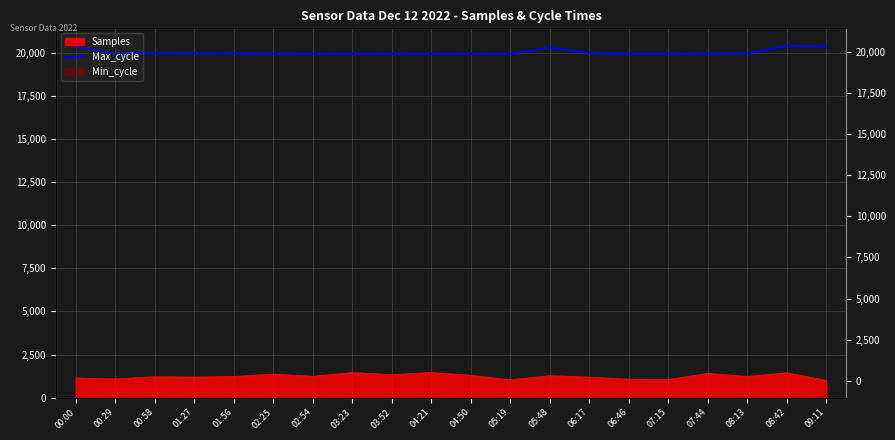

Approximately how many times larger is the value at 00:00 compared to 05:19?

1.0